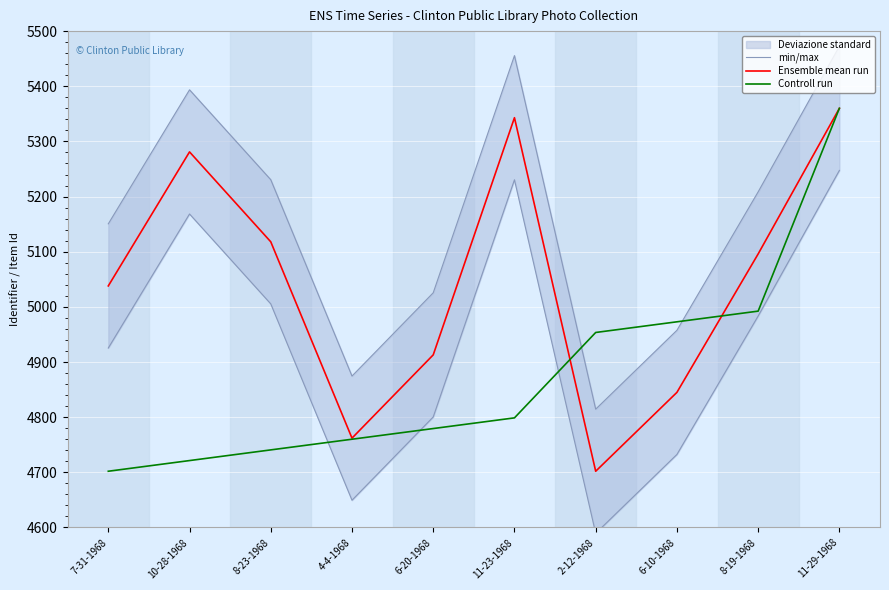

At which label does min/max reach its minimum?

2-12-1968